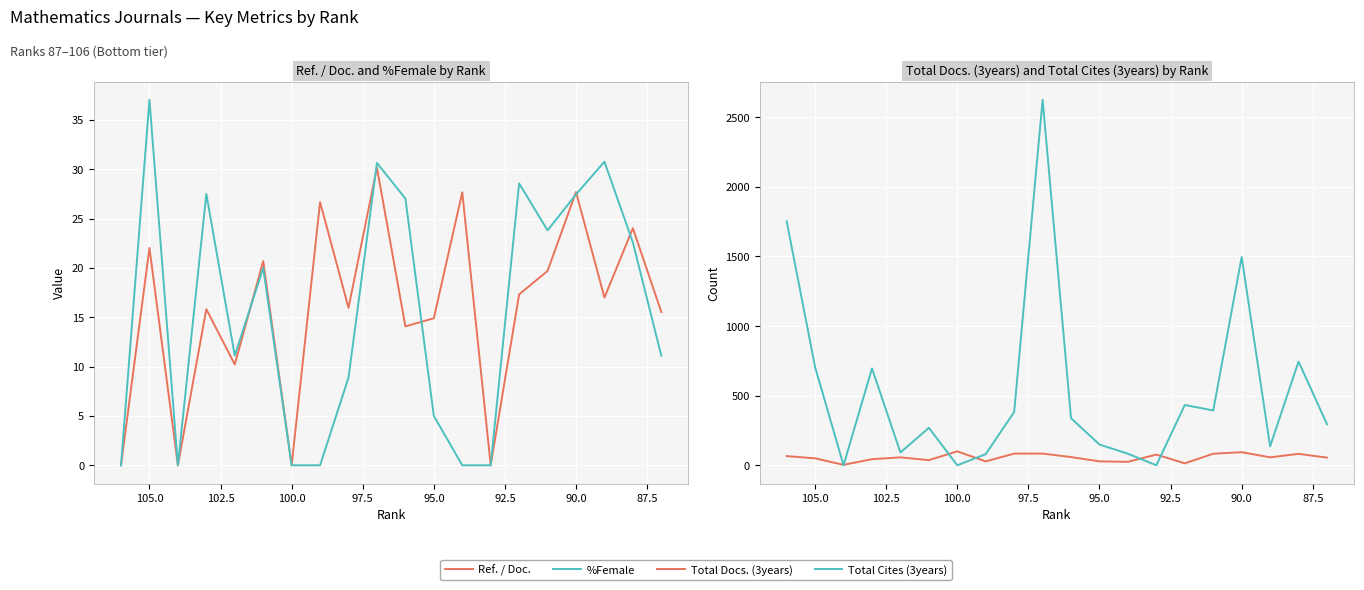

Reading left to right, what are all the values shown in this chart?

Ref. / Doc.: 0.0	22.0	0.0	15.8	10.2	20.7	0.0	26.7	16.0	30.2	14.1	14.9	27.7	0.0	17.3	19.7	27.7	17.0	24.0	15.5
%Female: 0.0	37.0	0.0	27.5	11.1	20.0	0.0	0.0	8.9	30.6	27.0	5.0	0.0	0.0	28.6	23.8	27.4	30.8	22.6	11.1
Total Docs. (3years): 66.0	50.0	3.0	44.0	57.0	37.0	100.0	28.0	84.0	84.0	59.0	28.0	25.0	77.0	14.0	83.0	94.0	57.0	82.0	55.0
Total Cites (3years): 1752.0	705.0	0.0	696.0	92.0	269.0	0.0	80.0	383.0	2625.0	338.0	149.0	83.0	0.0	433.0	394.0	1496.0	136.0	745.0	295.0